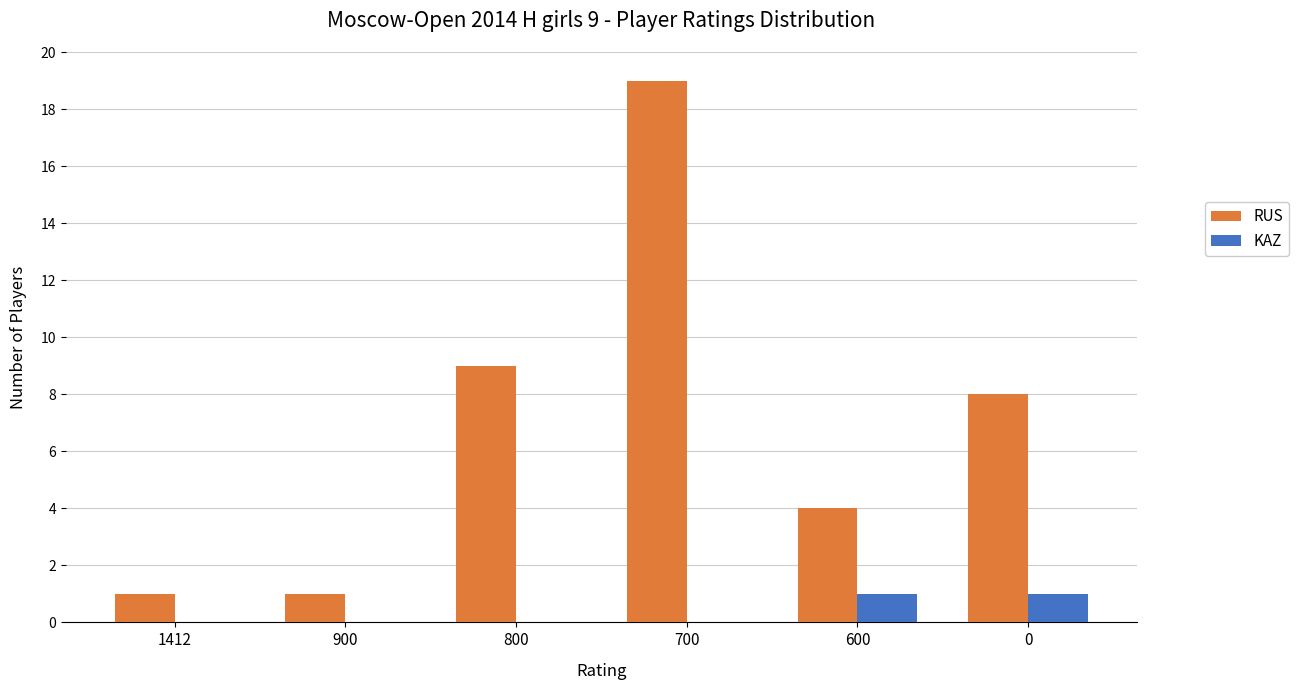

How many distinct data groups are displayed?

2